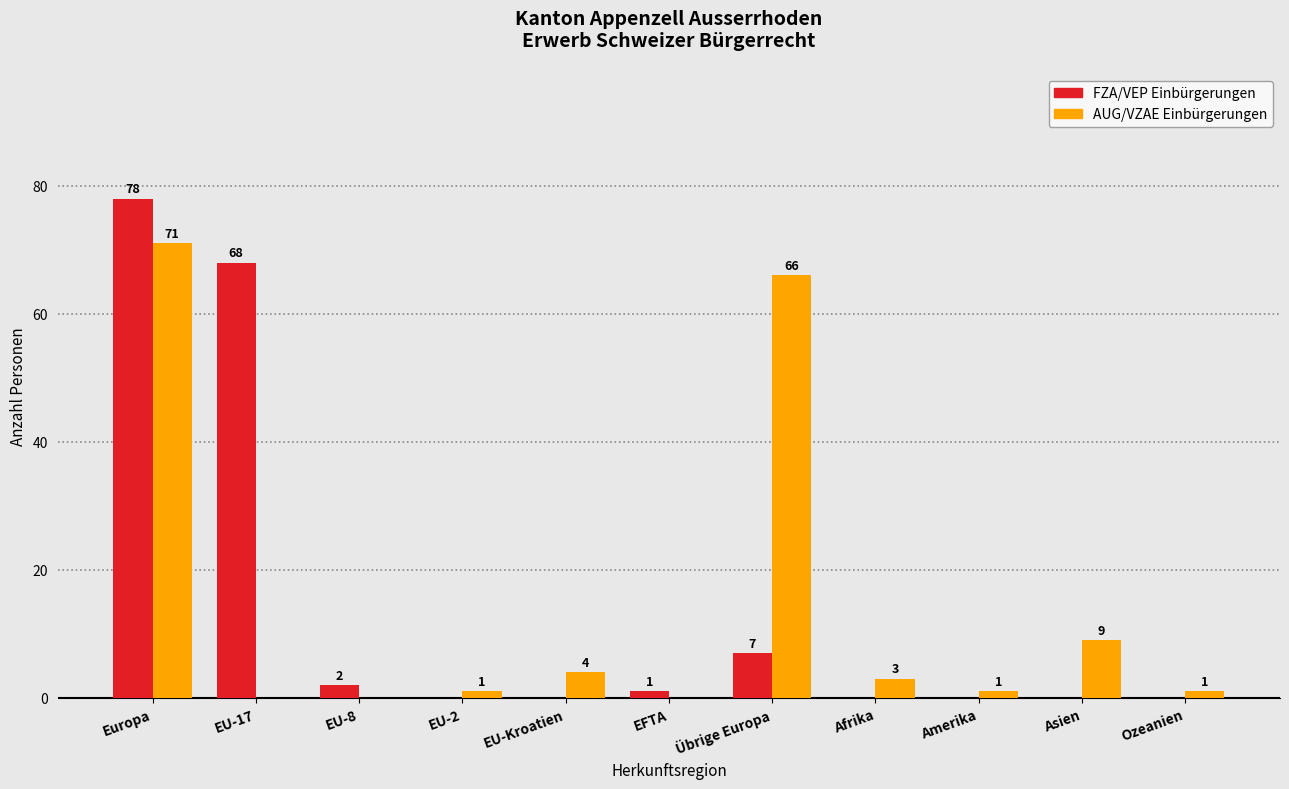

At which category is the sum across all series the highest?

Europa